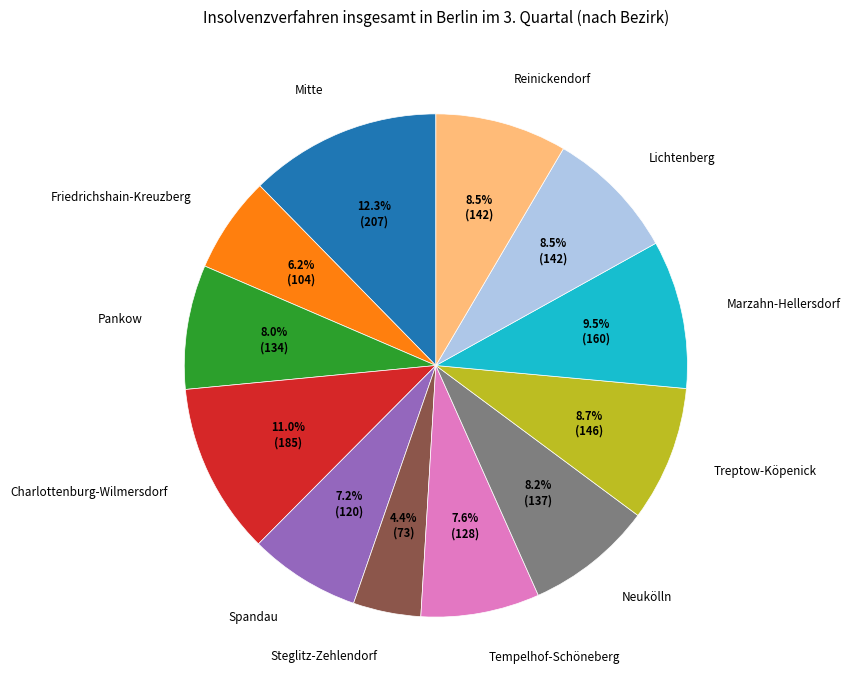

Does any single category account for the majority?

No